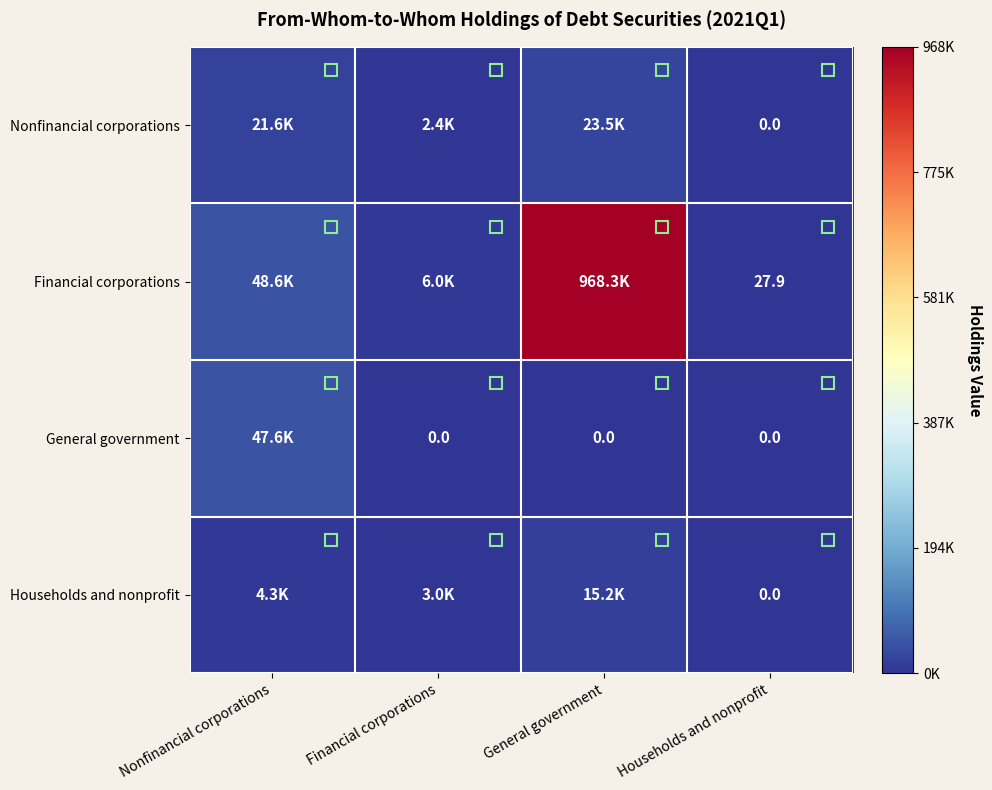

What is the difference between the second highest and second lowest values in the Households and nonprofit series?

1335.3